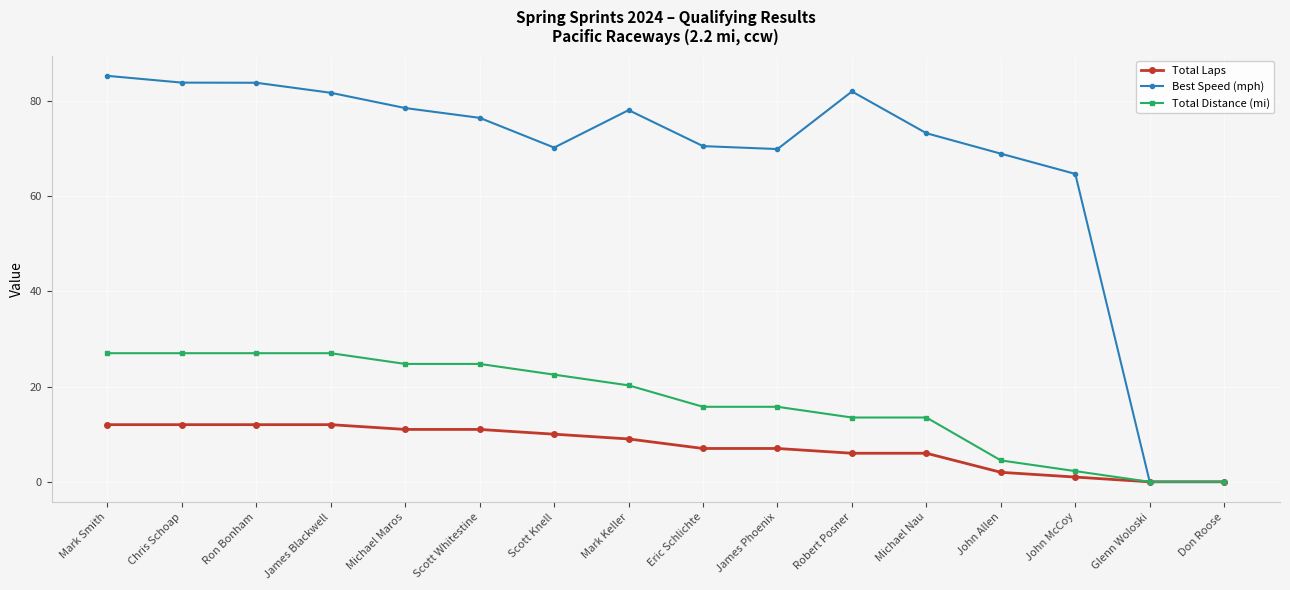

What is the total value across all series at Mark Smith?

124.2